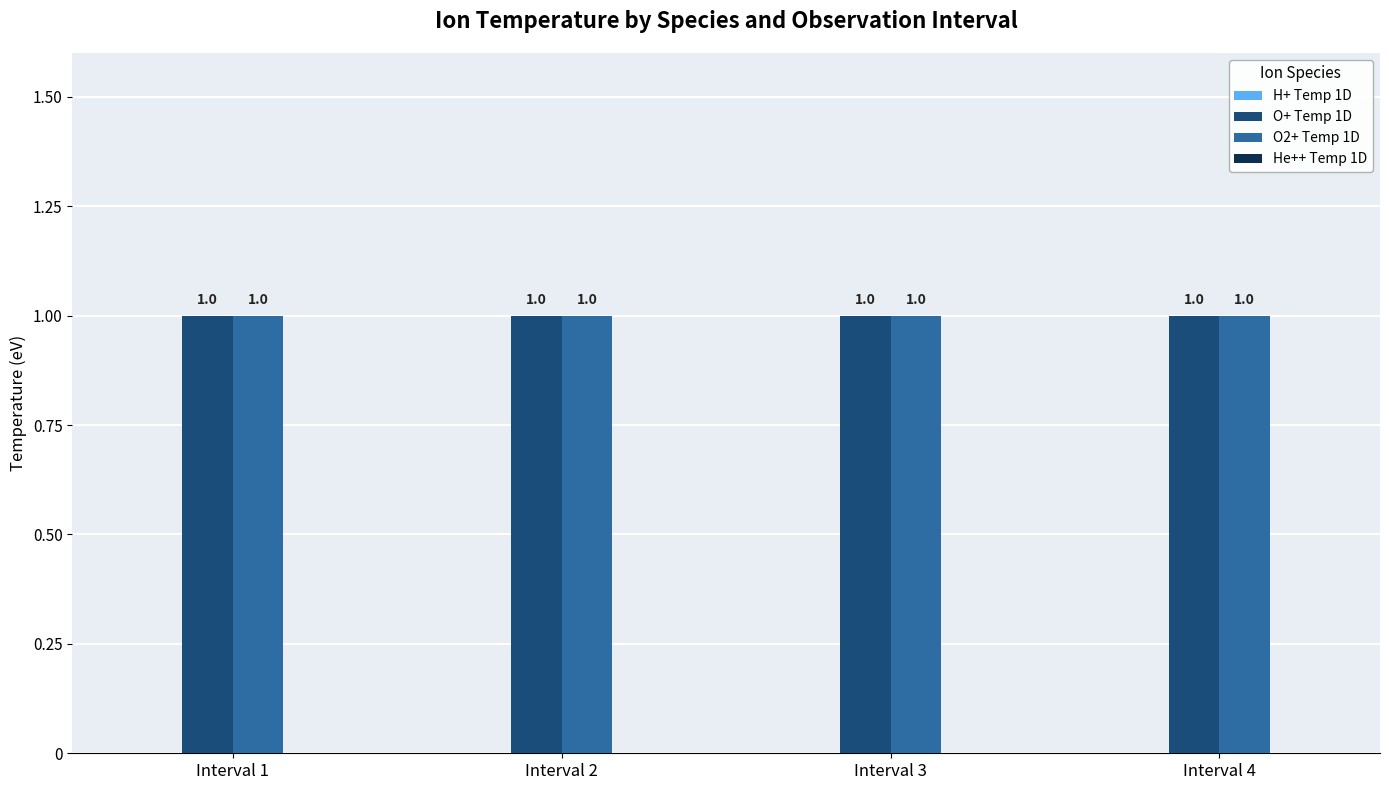

What is the difference between the highest and lowest values at Interval 4?

1